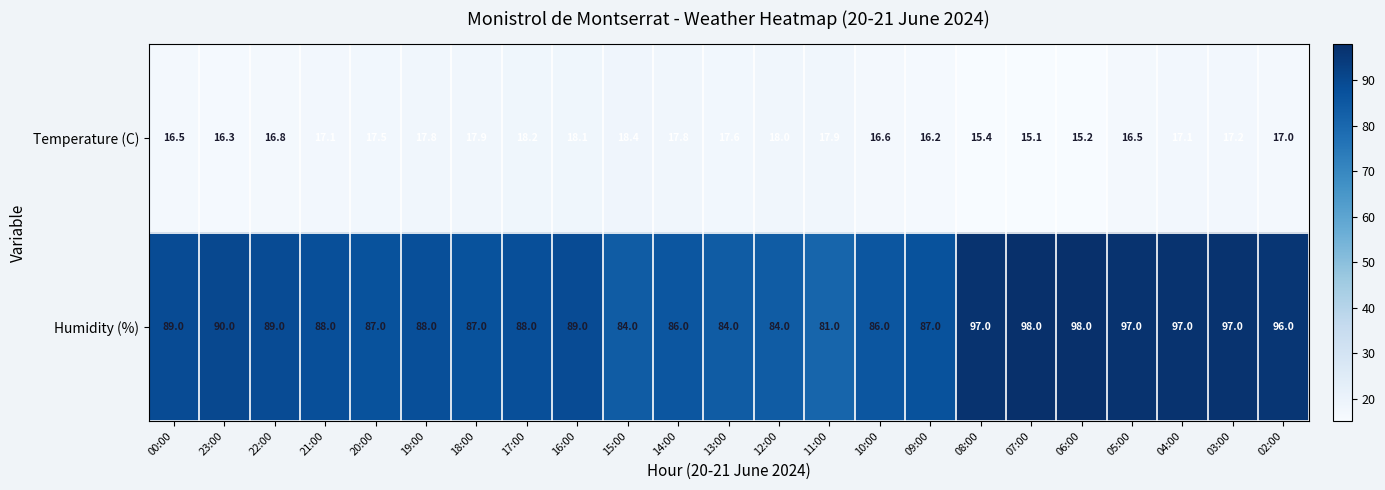

Read the Humidity (%) value at 20:00.

87.0